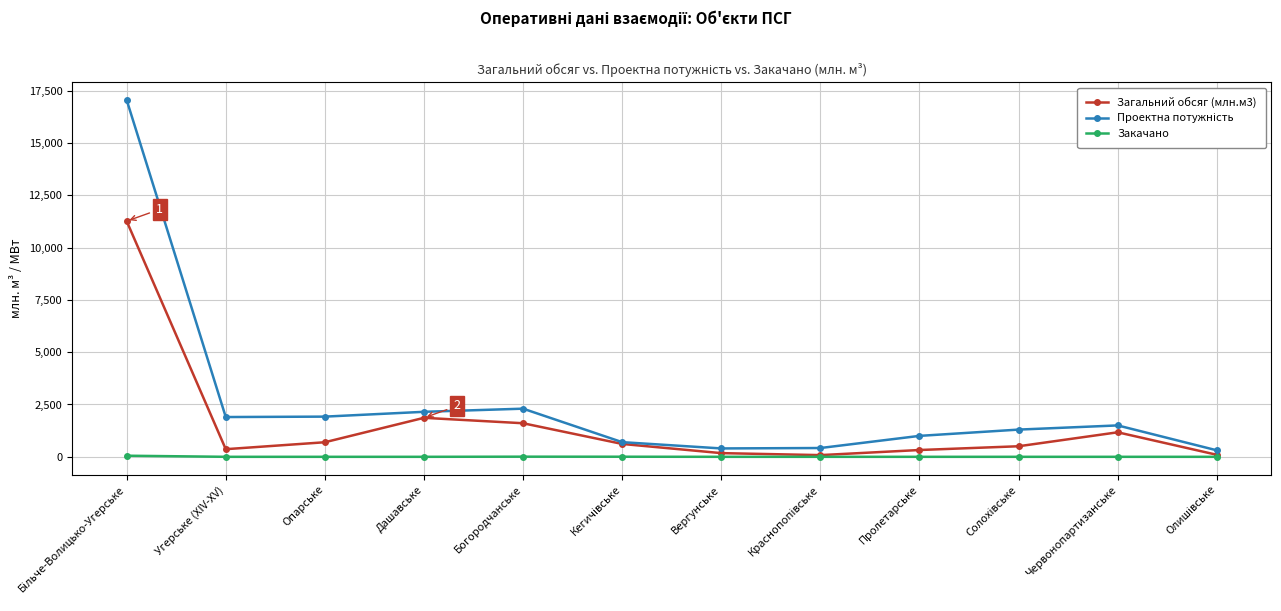

Is it true that Закачано equals 0.0 at Дашавське?

True